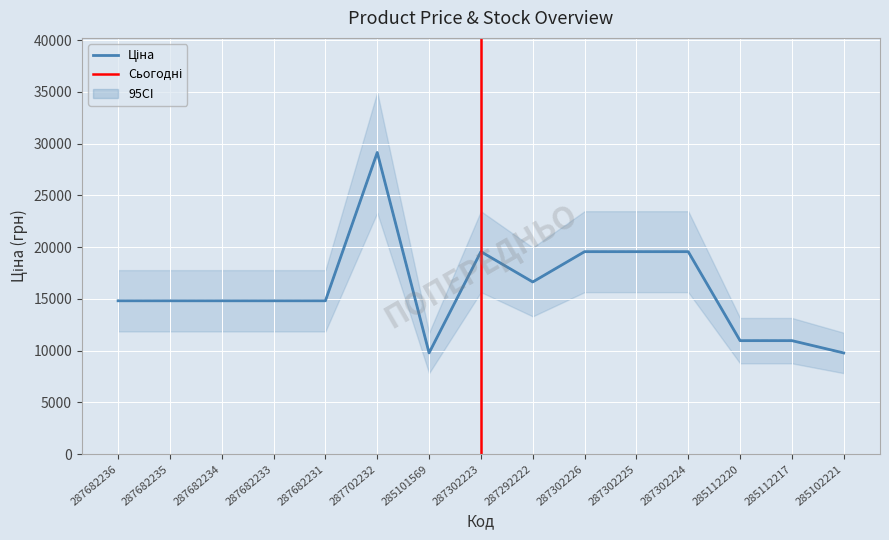

What is the value of the Ціна point at the 7th from the left?

9775.5